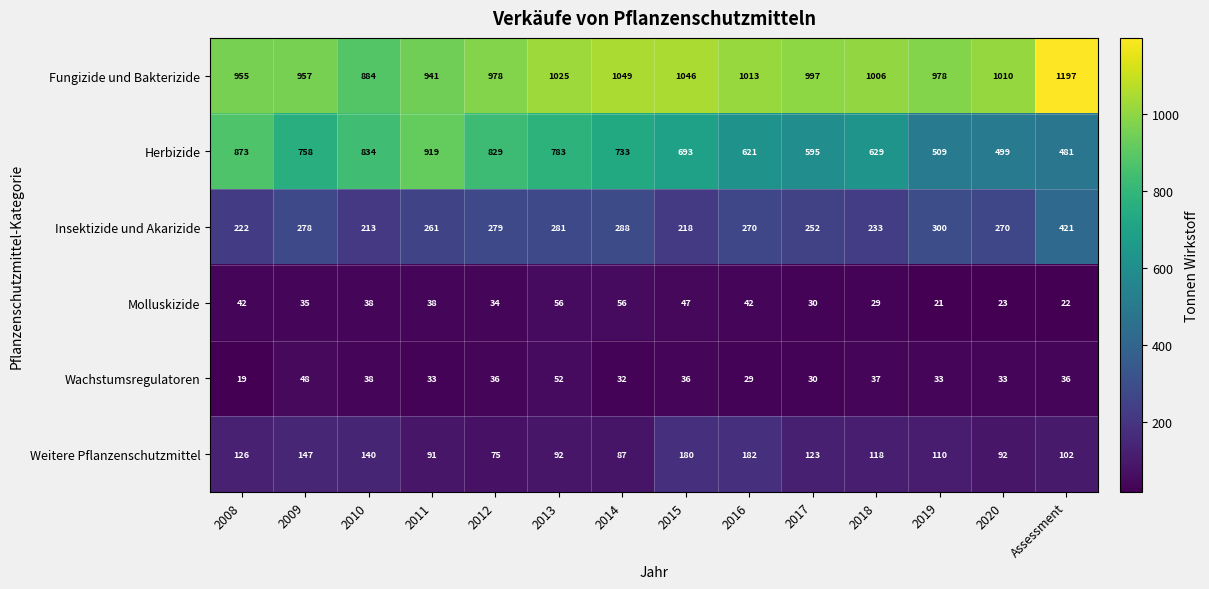

How many series are shown in this chart?

6